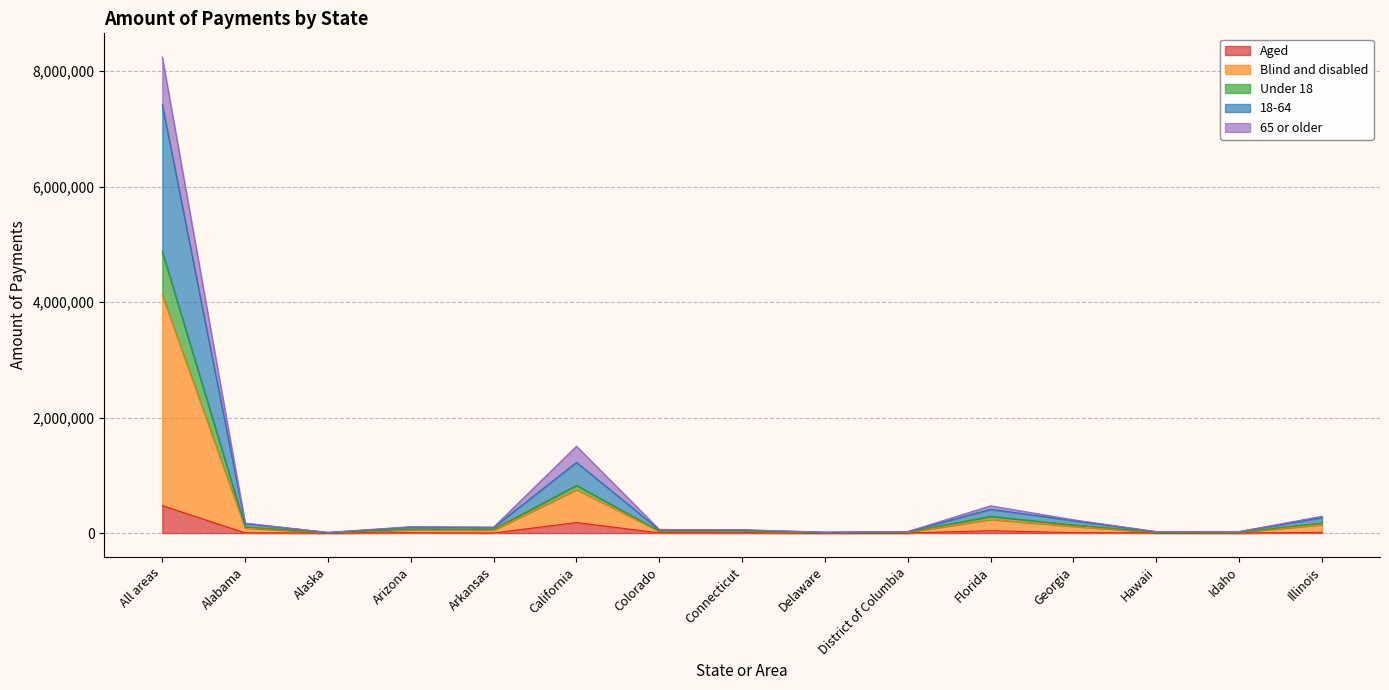

What is the greatest value displayed?

8240254